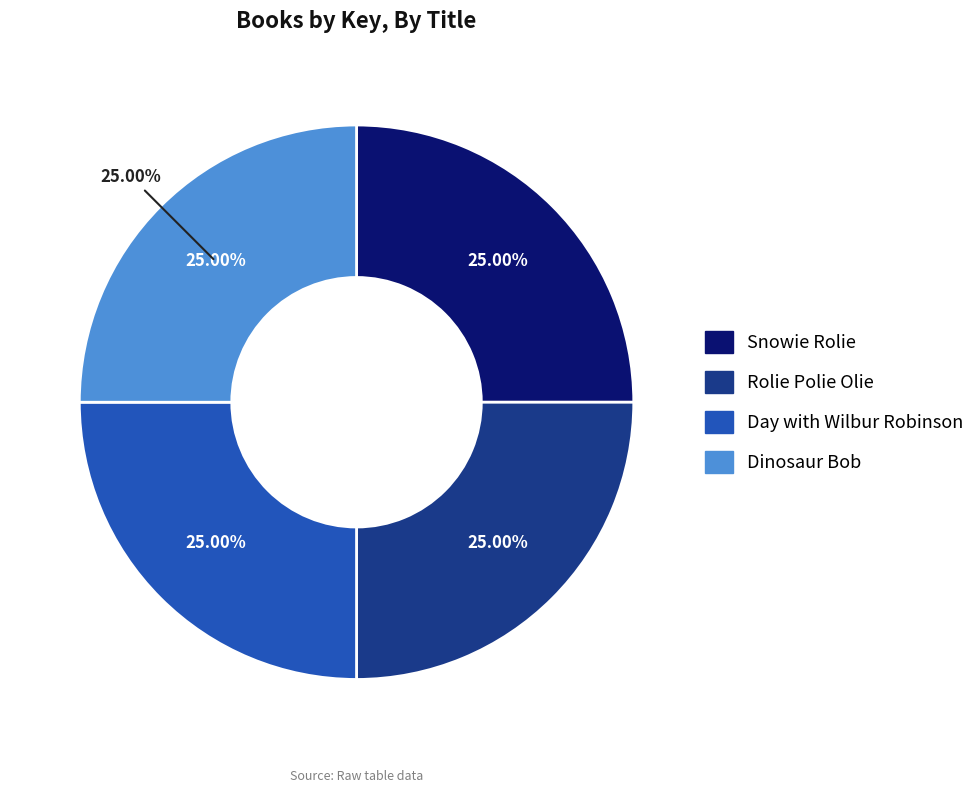

What is the total percentage of Snowie Rolie and Rolie Polie Olie?

50.0%